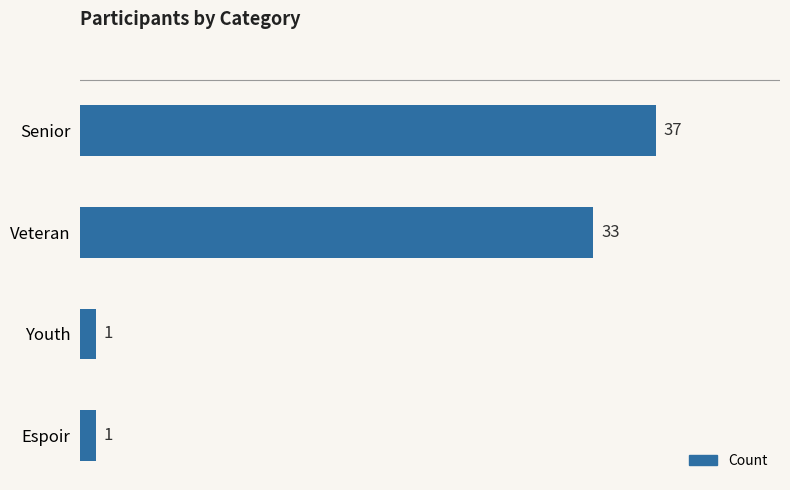

What is the value of the 3rd bar from the top?

1